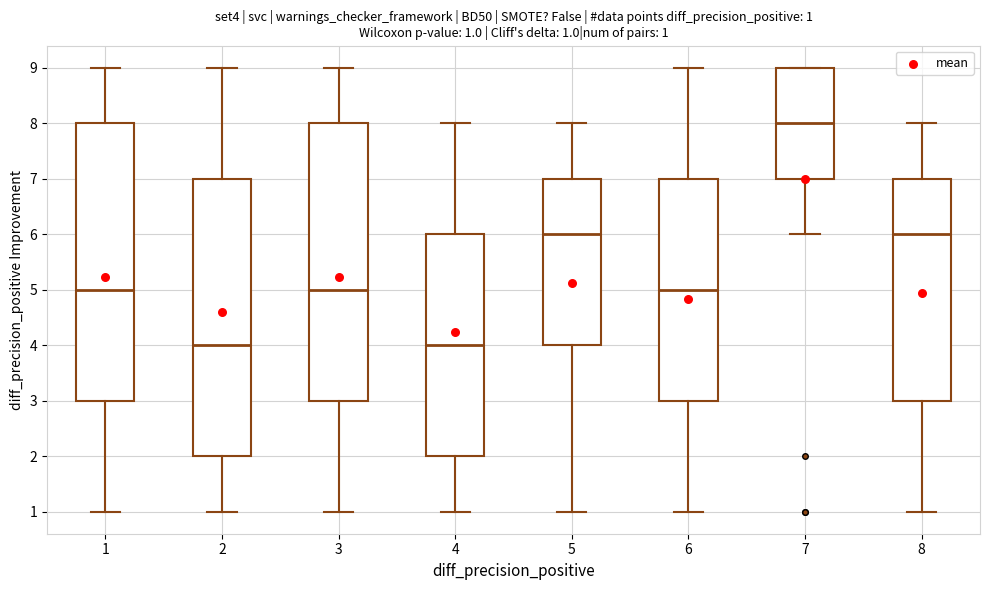

Which box has the highest median line?

7